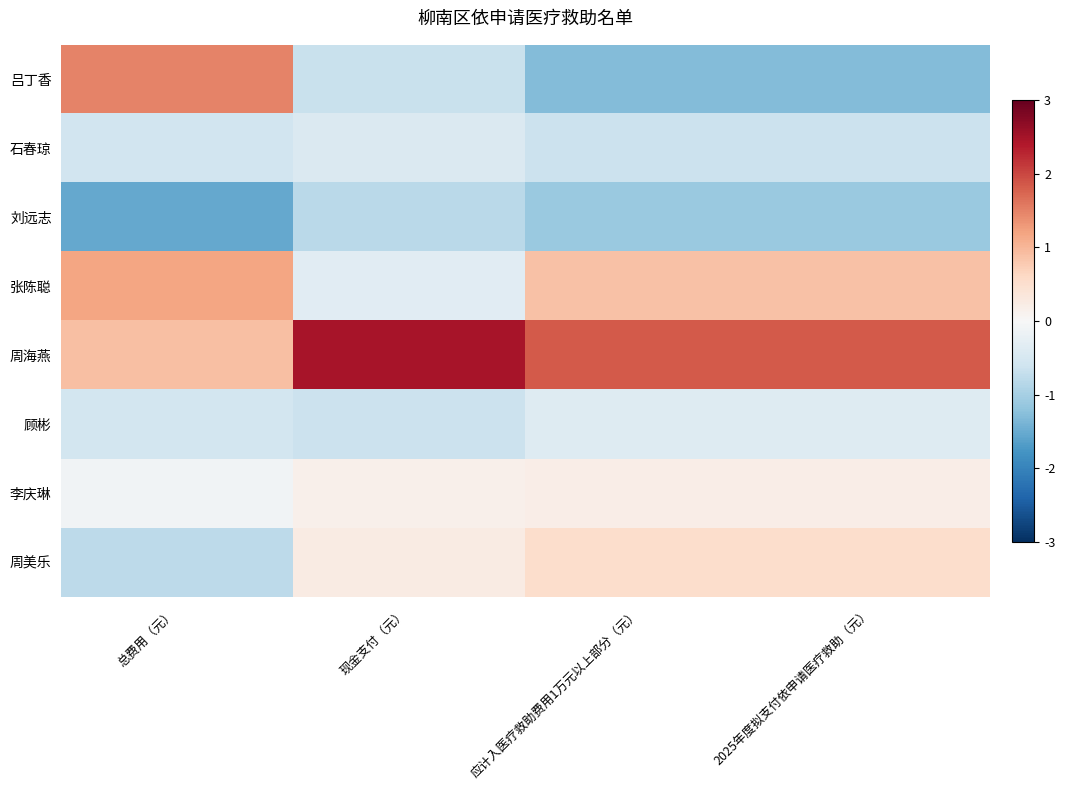

At which category is the sum across all series the highest?

应计入医疗救助费用1万元以上部分（元）